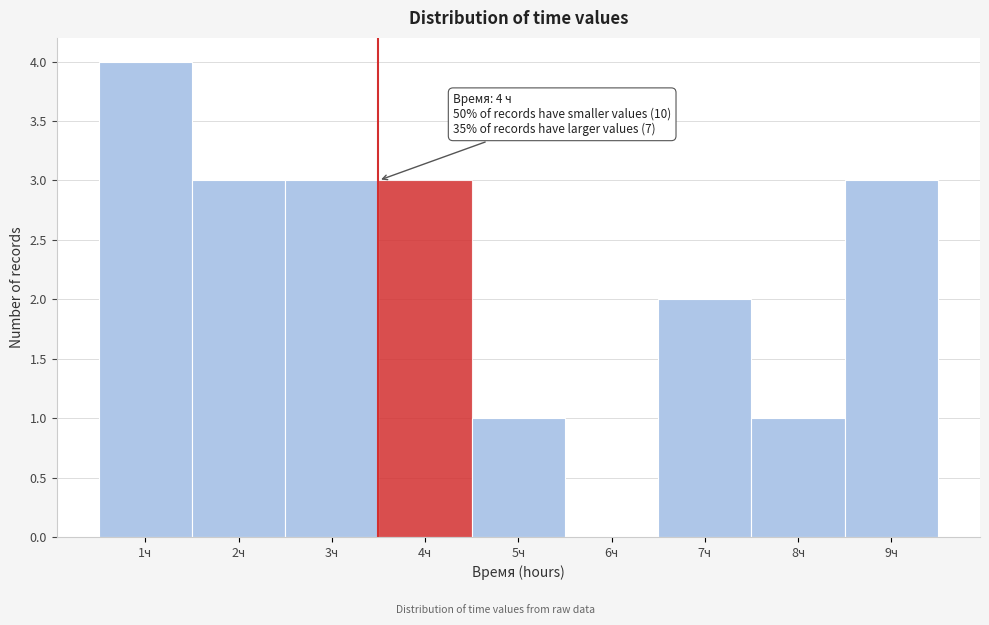

Reading right to left, list all the values displayed in this chart.

9ч=3	8ч=1	7ч=2	6ч=0	5ч=1	4ч=3	3ч=3	2ч=3	1ч=4